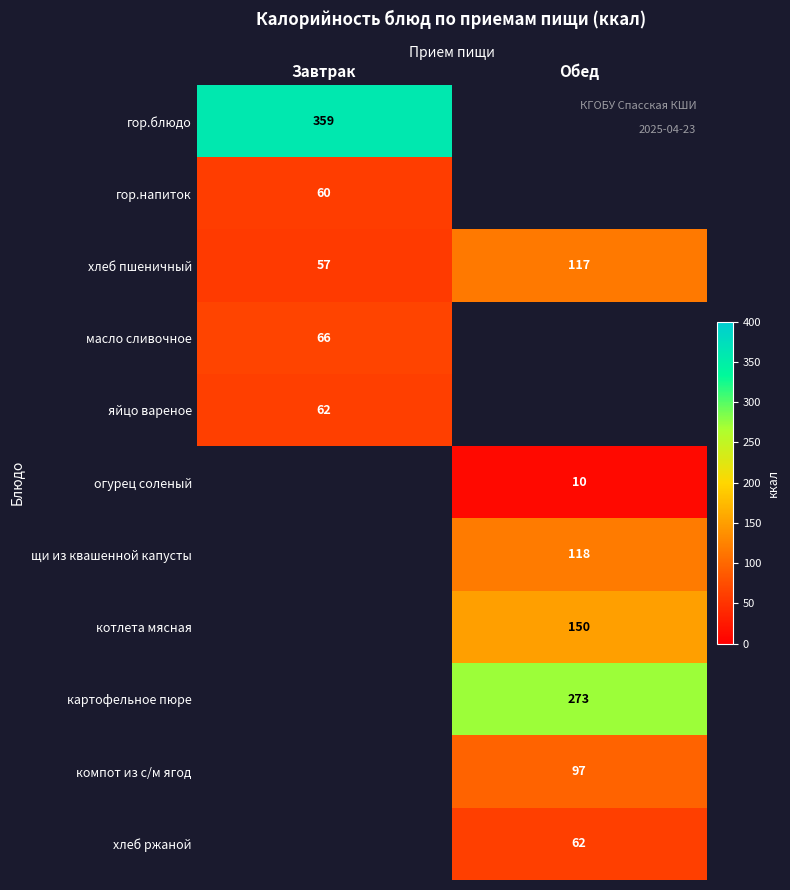

Rank the categories by хлеб пшеничный value from highest to lowest.

Обед, Завтрак